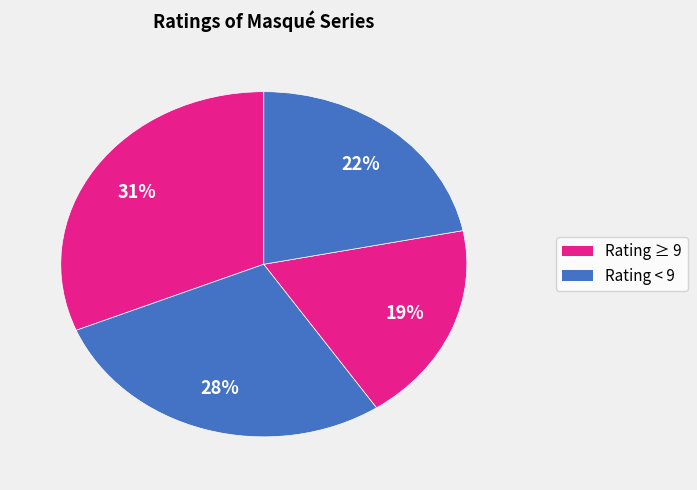

How many slices are in this pie chart?

4